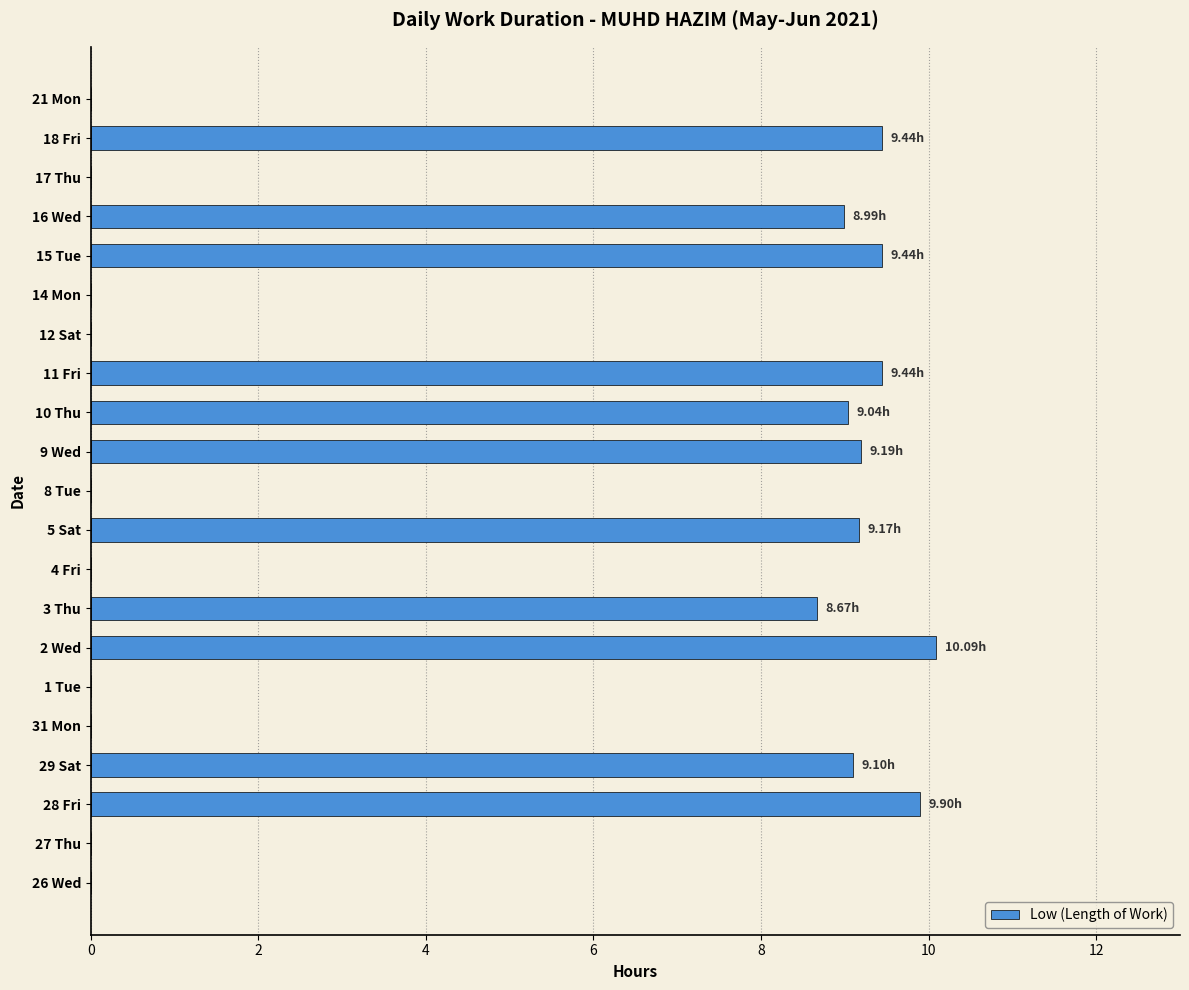

Are the bars horizontal?

Yes